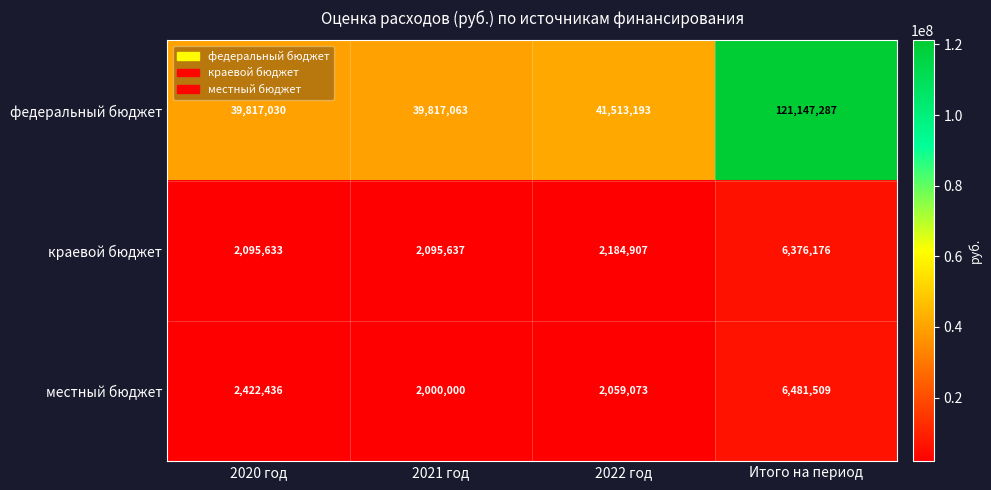

At which category does the chart reach its minimum across all series?

2021 год